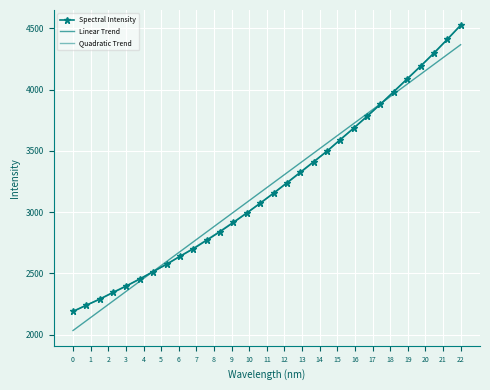

How many values in the Quadratic Trend series are below 3152?

15